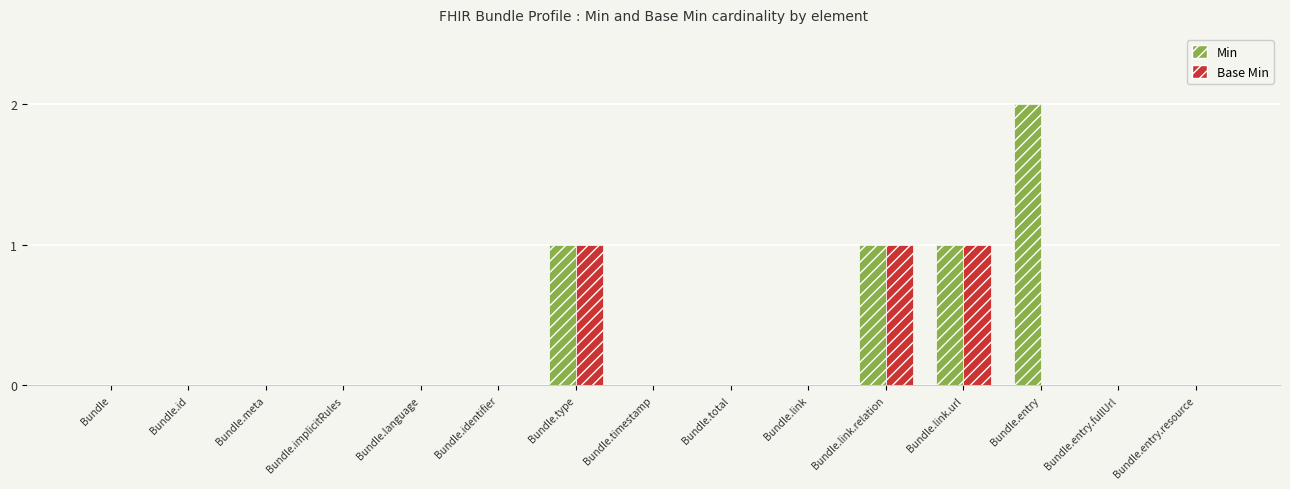

True or false: Min has a value of 1 at Bundle.link.

False